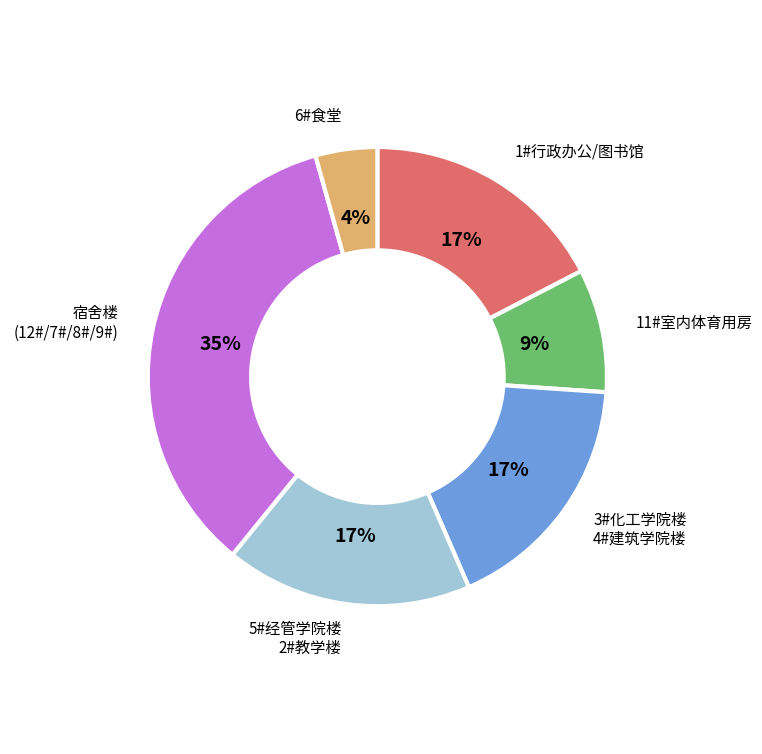

To the nearest percent, what is the average slice percentage?

17%